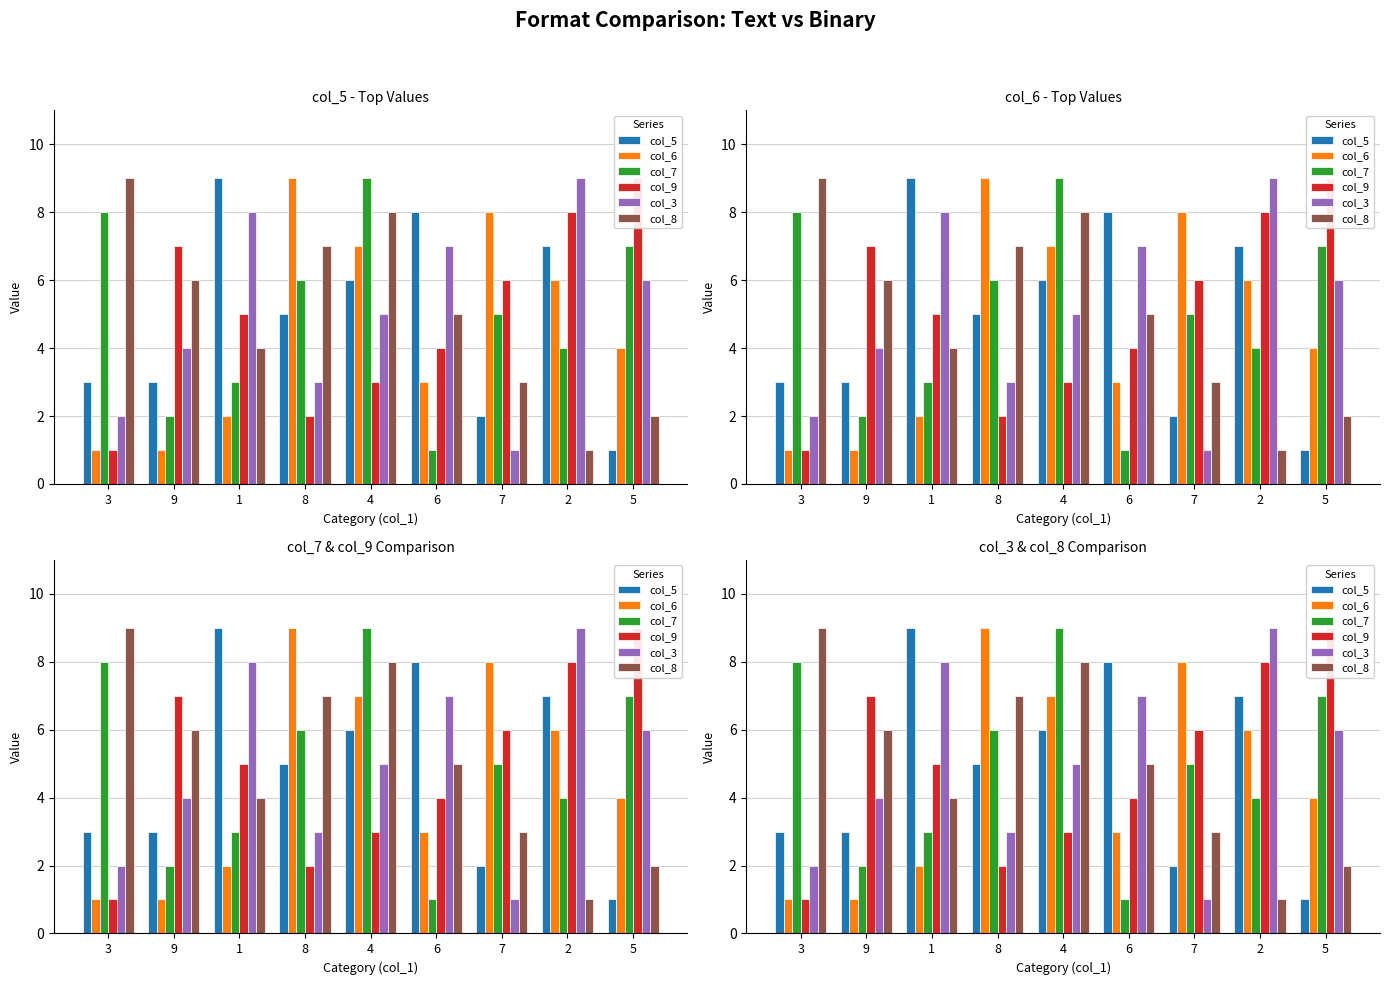

Where is col_9 nearest to the value 5?

1